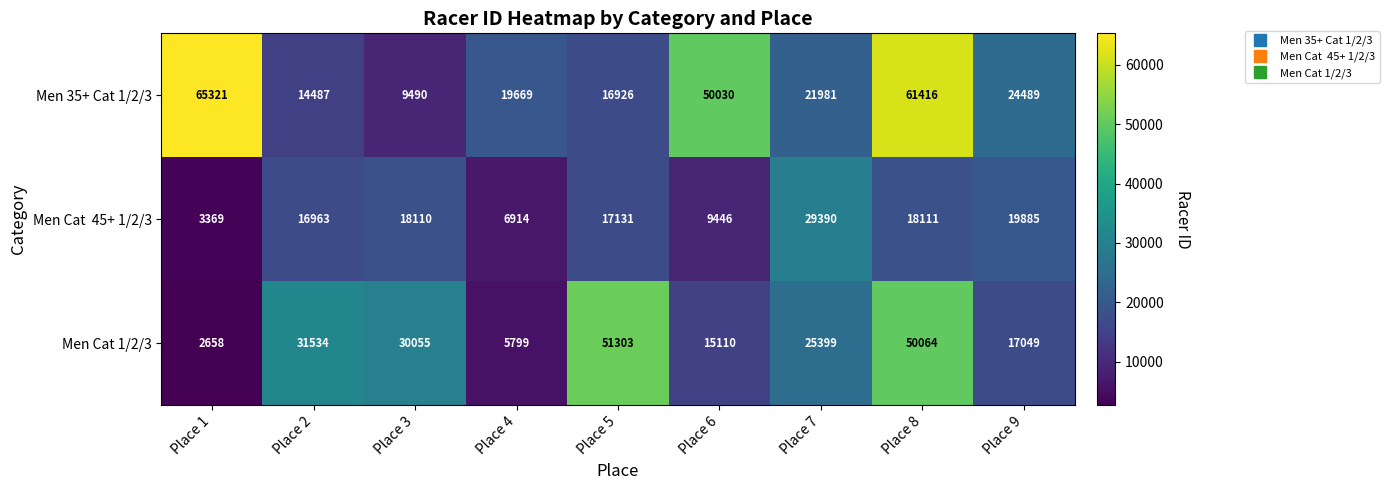

Which series has the widest spread of values?

Men 35+ Cat 1/2/3